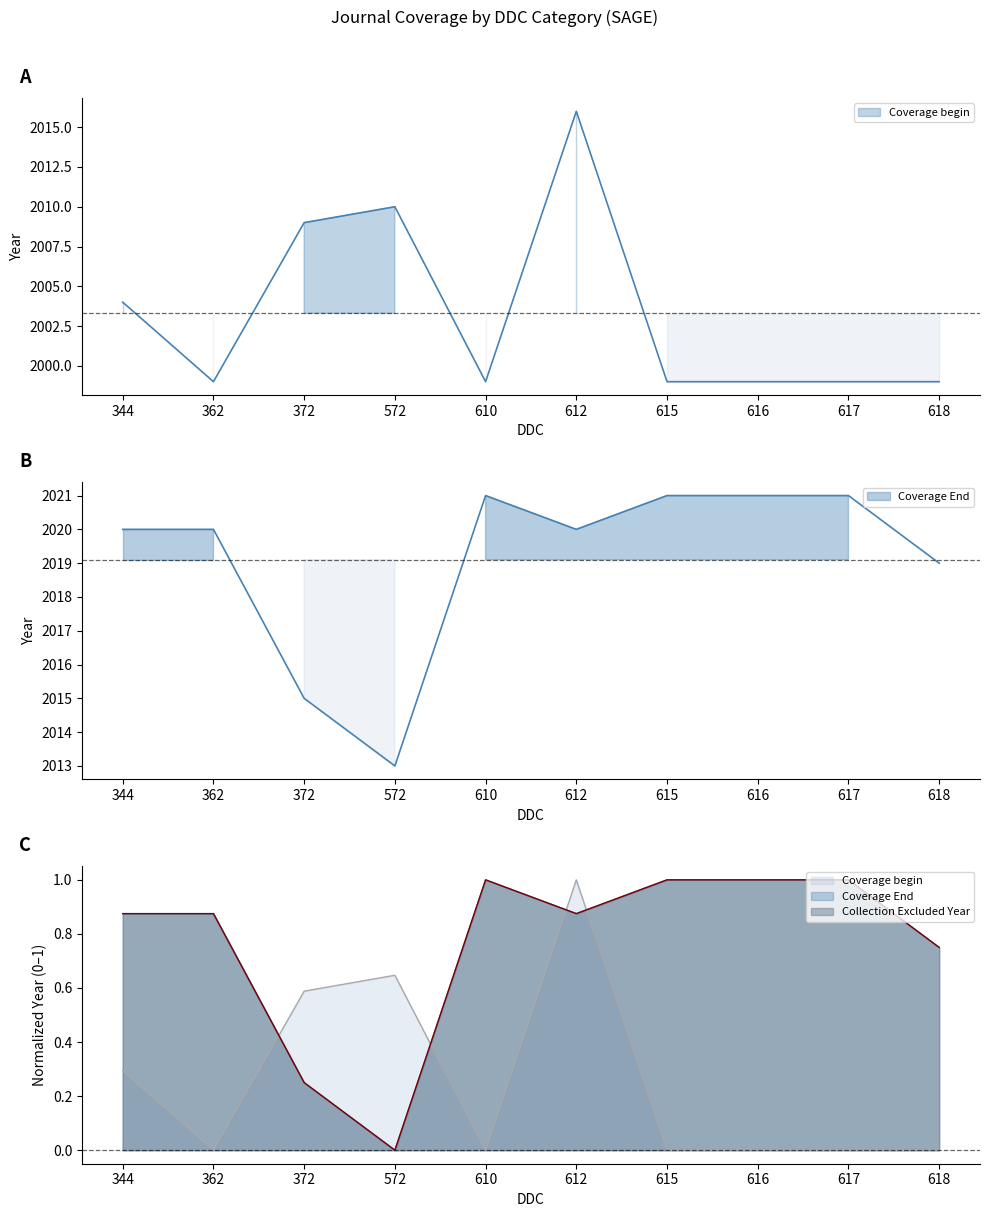

Which has a higher value, 612 or 344?

612